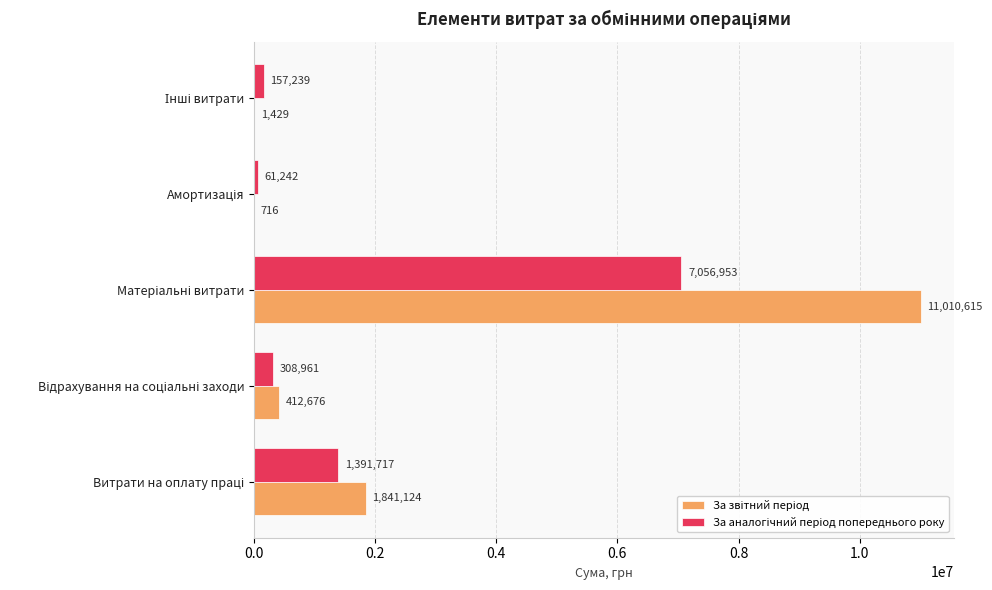

What is the greatest value displayed?

11010615